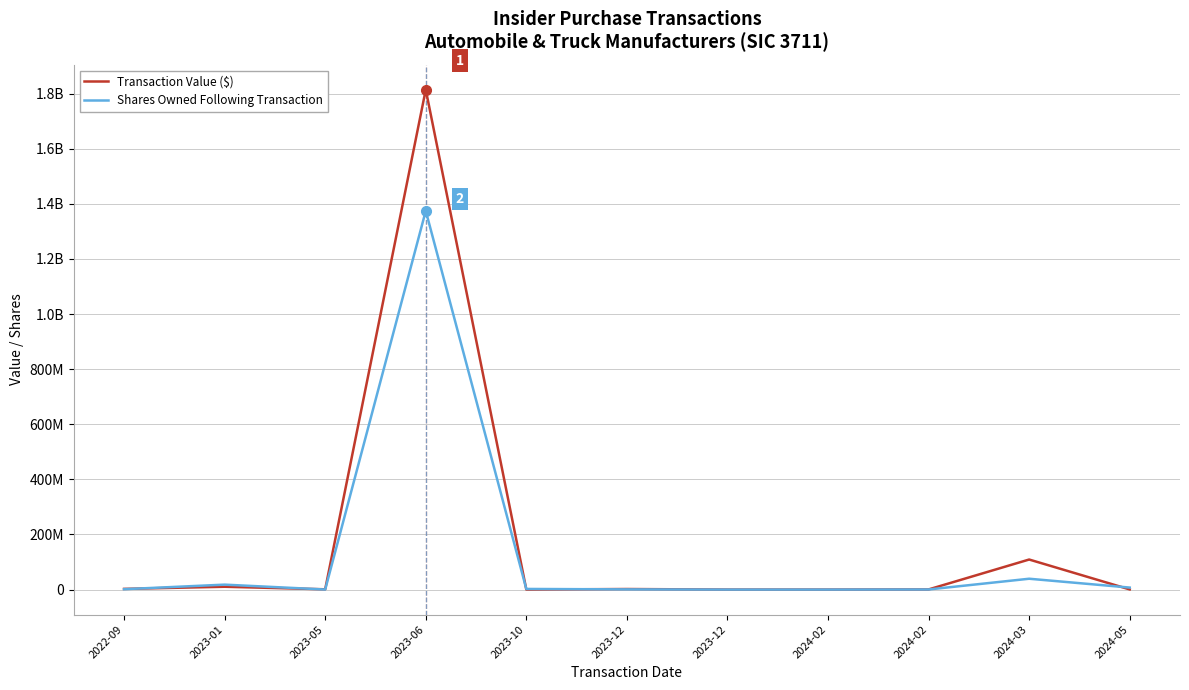

What is the difference between the maximum and second lowest values in the Transaction Value ($) series?

1814686091